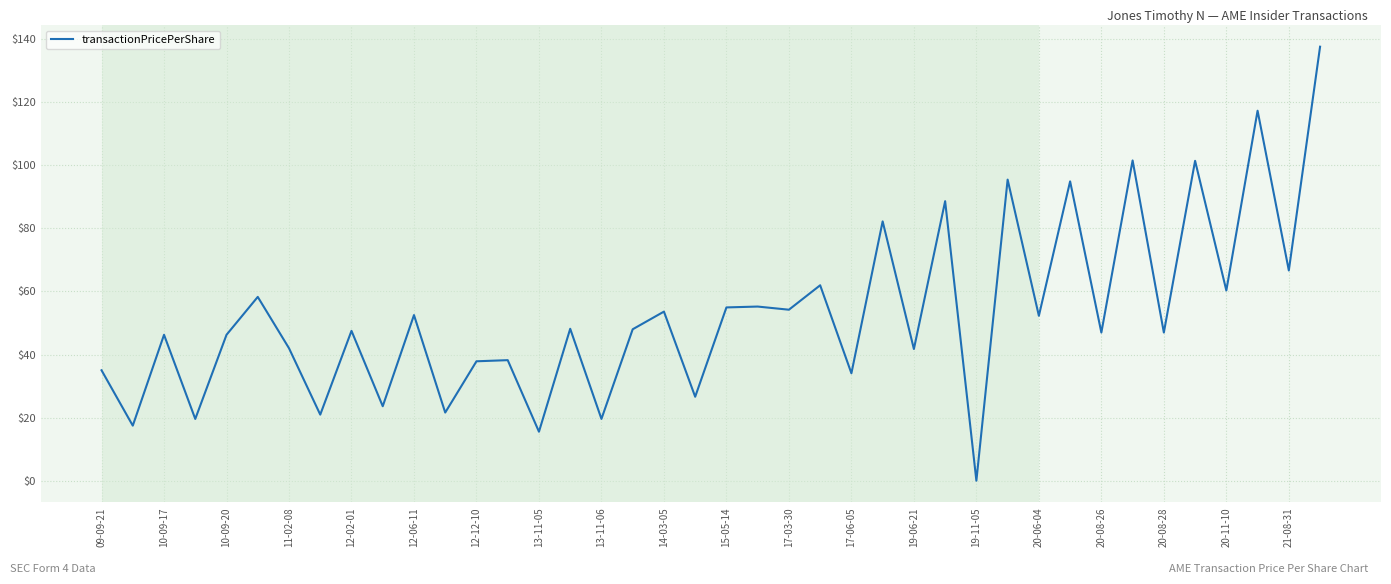

What is the difference between the maximum and minimum values?

137.6